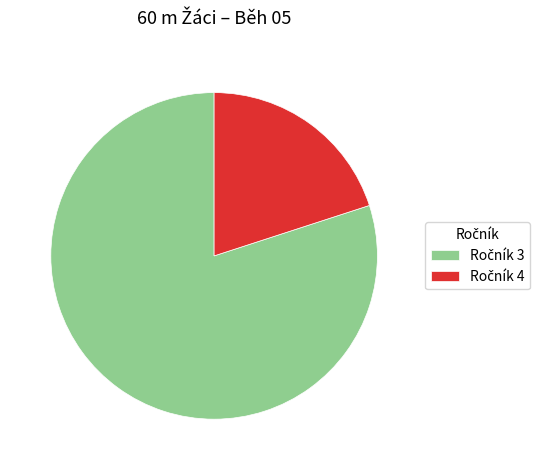

Is there any slice that represents more than half of the pie?

Yes